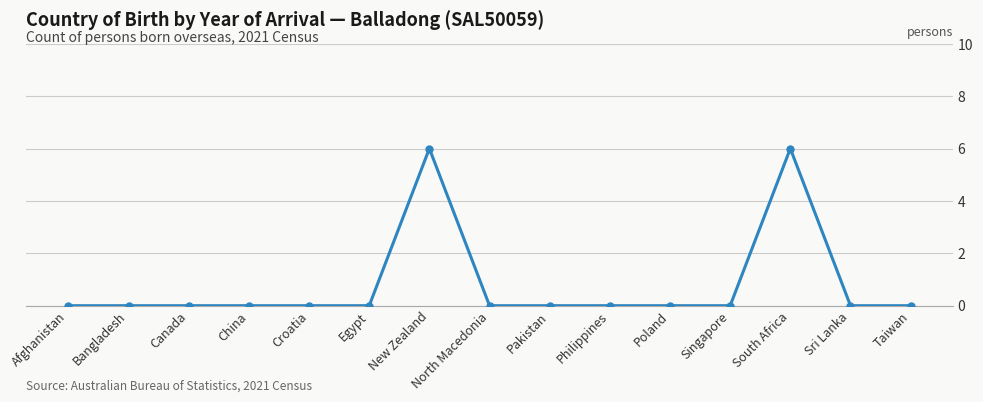

The chart shows a value of 0 at China. True or false?

True